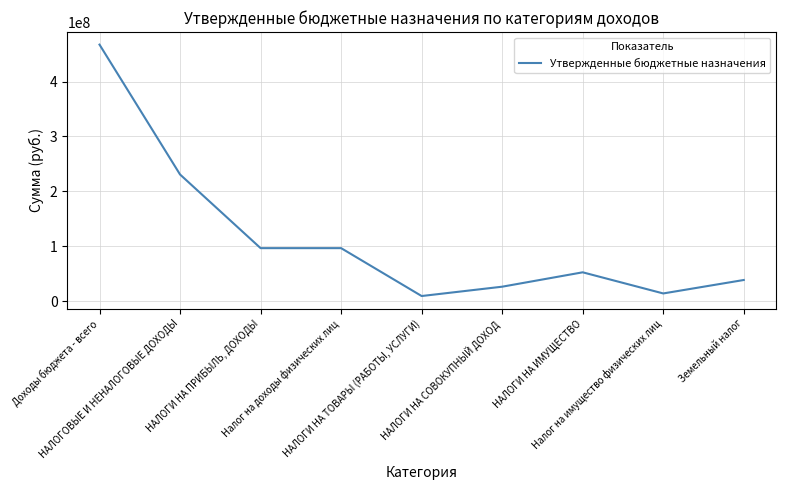

What is the maximum value shown in the chart?

467194188.8